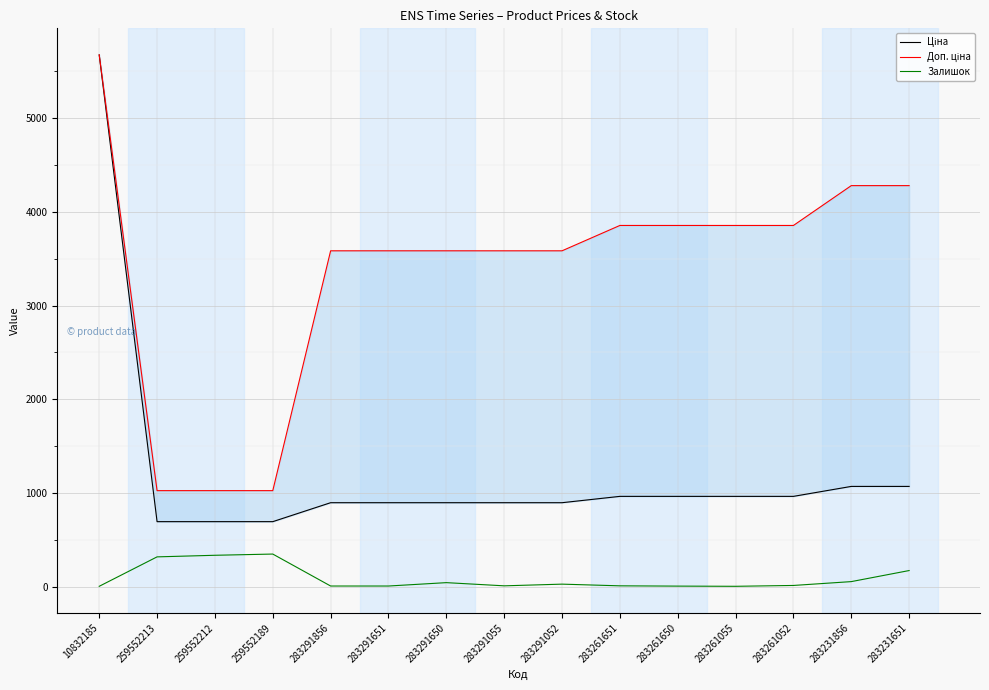

Where does the Ціна series first go above 895?

10832185